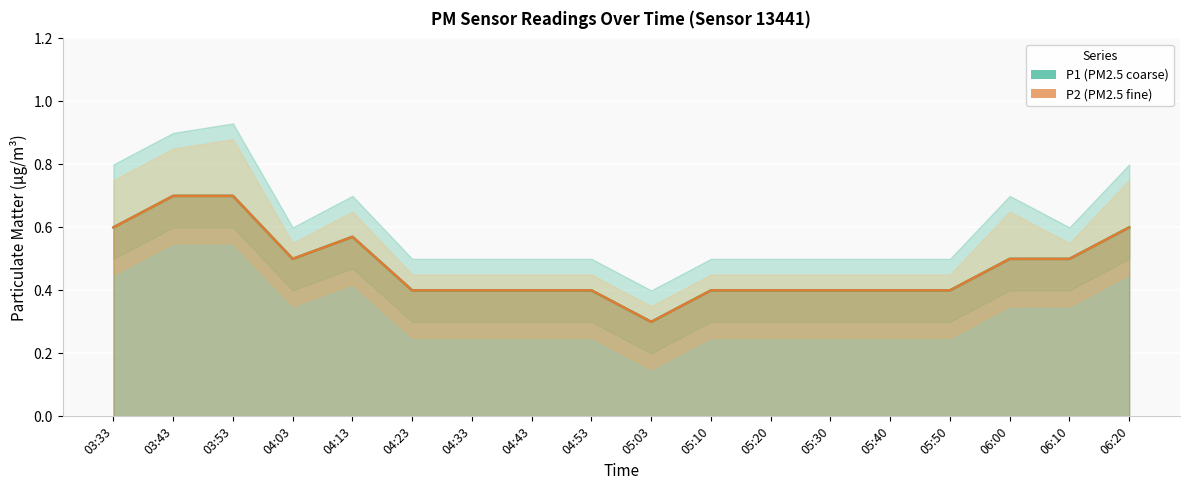

True or false: P1 (PM2.5 coarse) and P2 (PM2.5 fine) intersect in this chart.

False